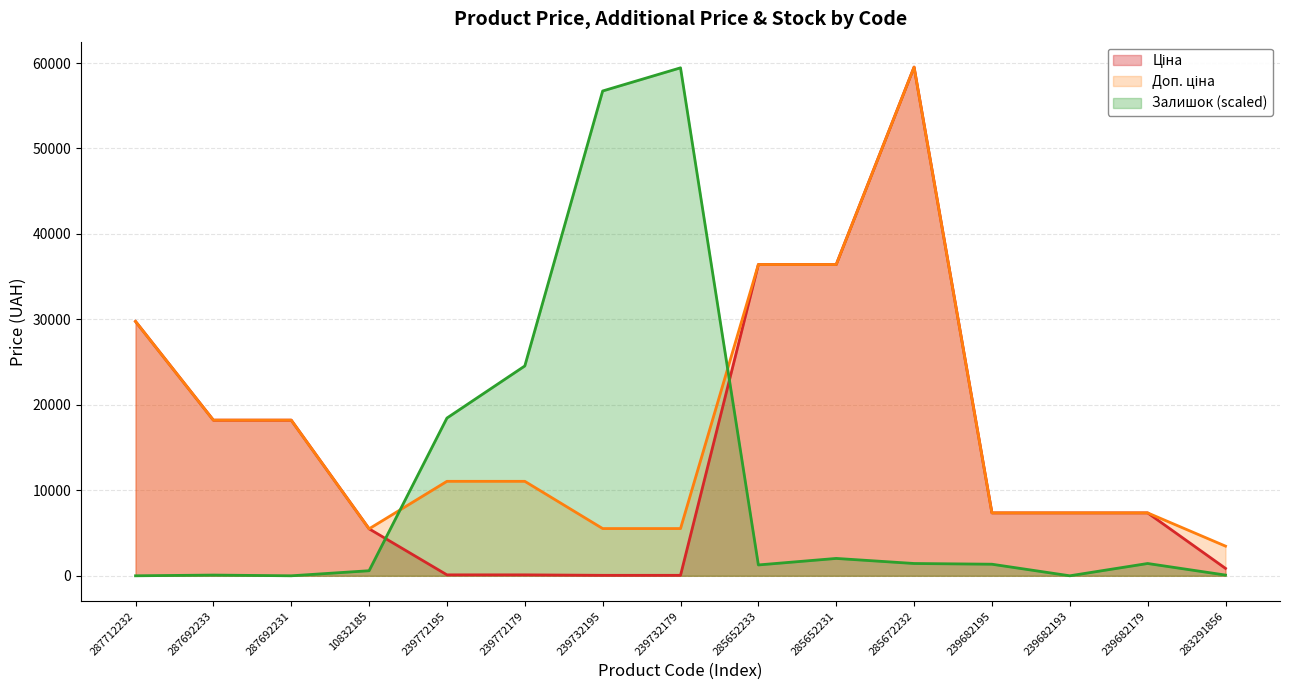

How many positive values does the Залишок series have?

12